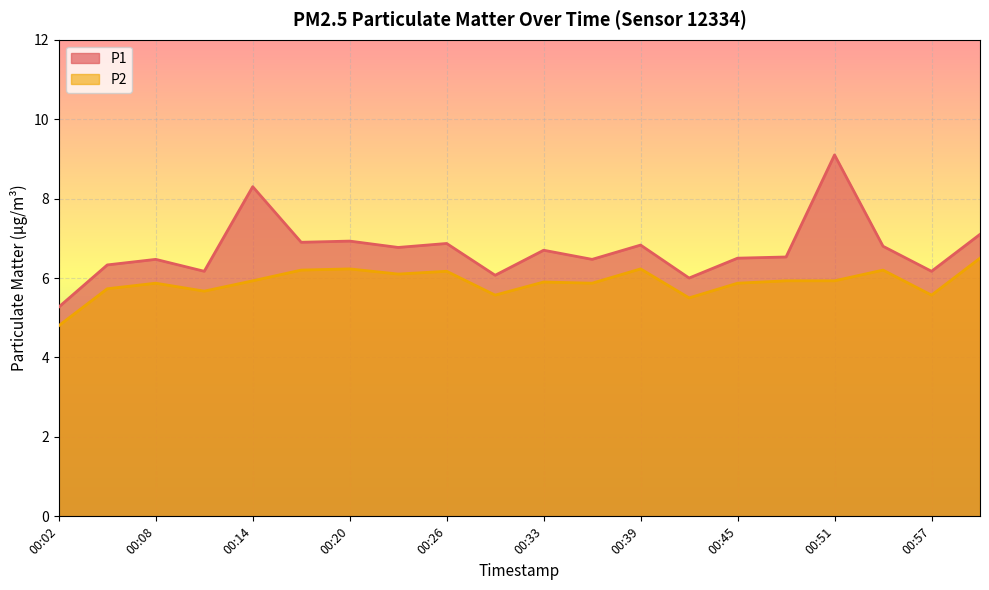

What is the sum of all P1 values?

134.3